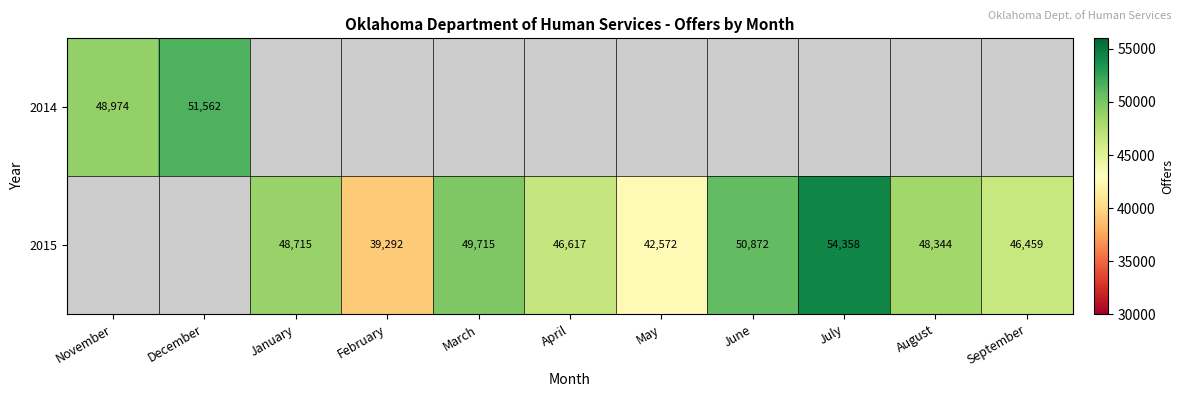

True or false: 2015 has a value of 17018 at May.

False